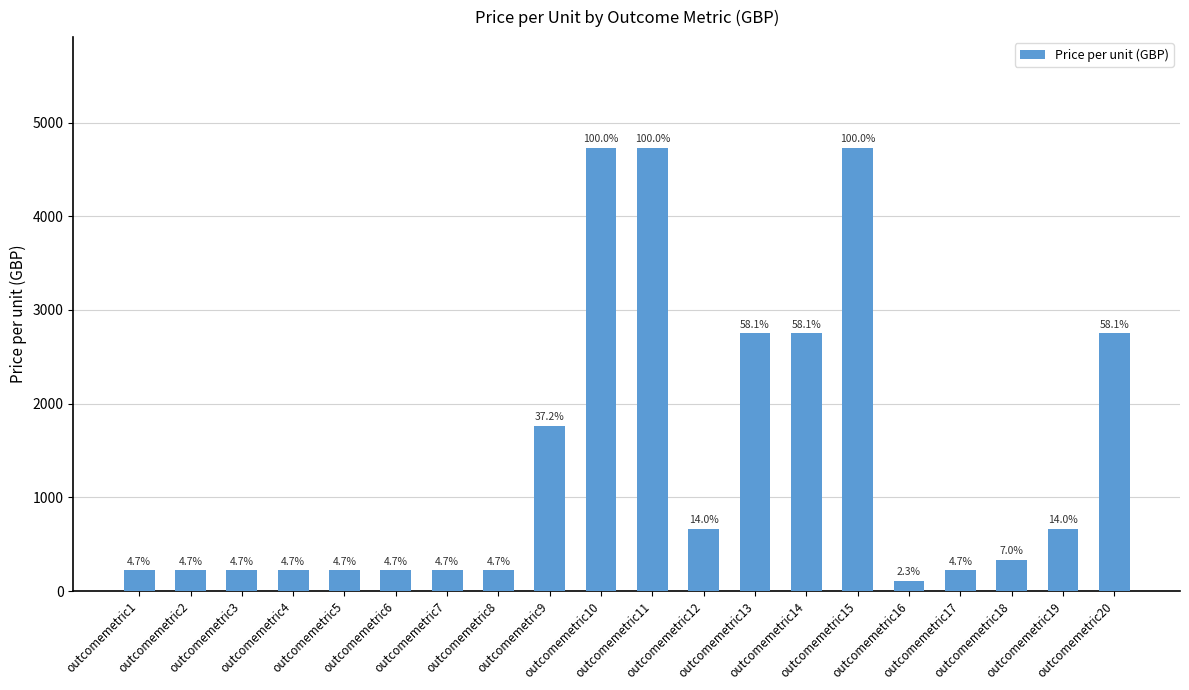

Reading left to right, extract all data points from this chart.

220	220	220	220	220	220	220	220	1760	4730	4730	660	2750	2750	4730	110	220	330	660	2750